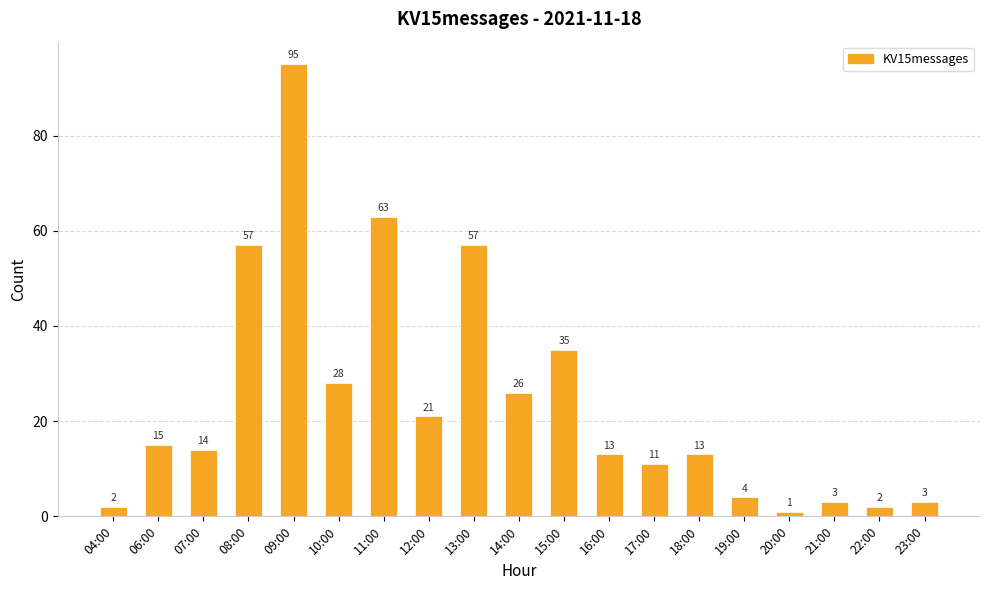

Reading right to left, extract all data points from this chart.

3	2	3	1	4	13	11	13	35	26	57	21	63	28	95	57	14	15	2